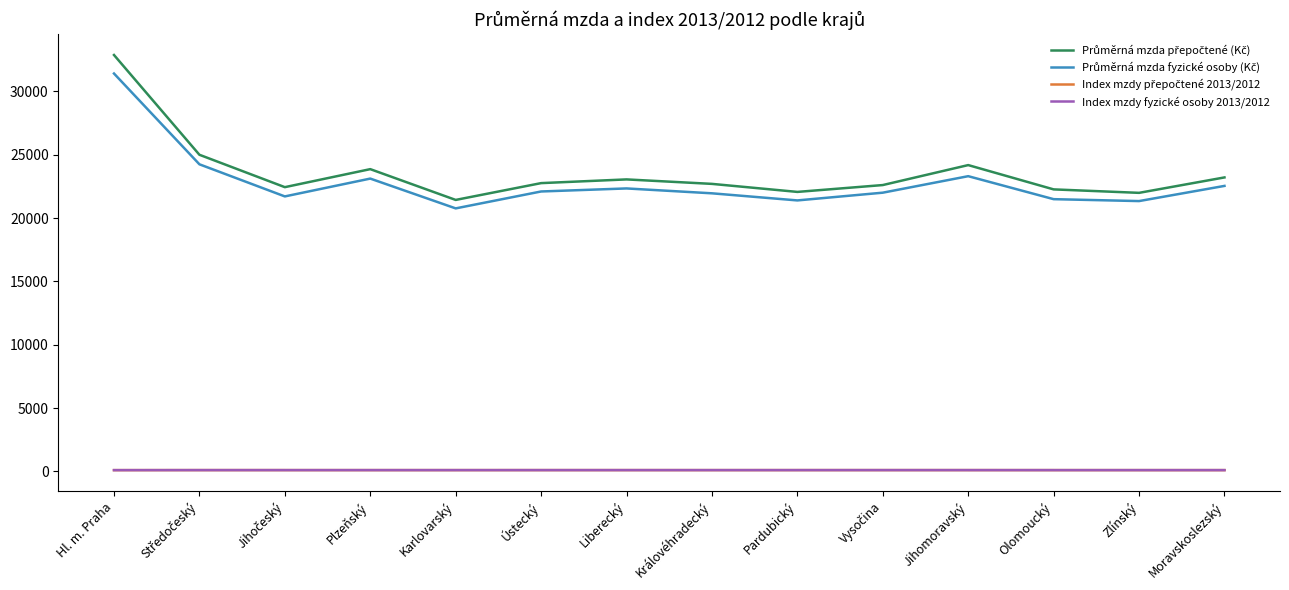

At which category is the sum across all series the highest?

Hl. m. Praha